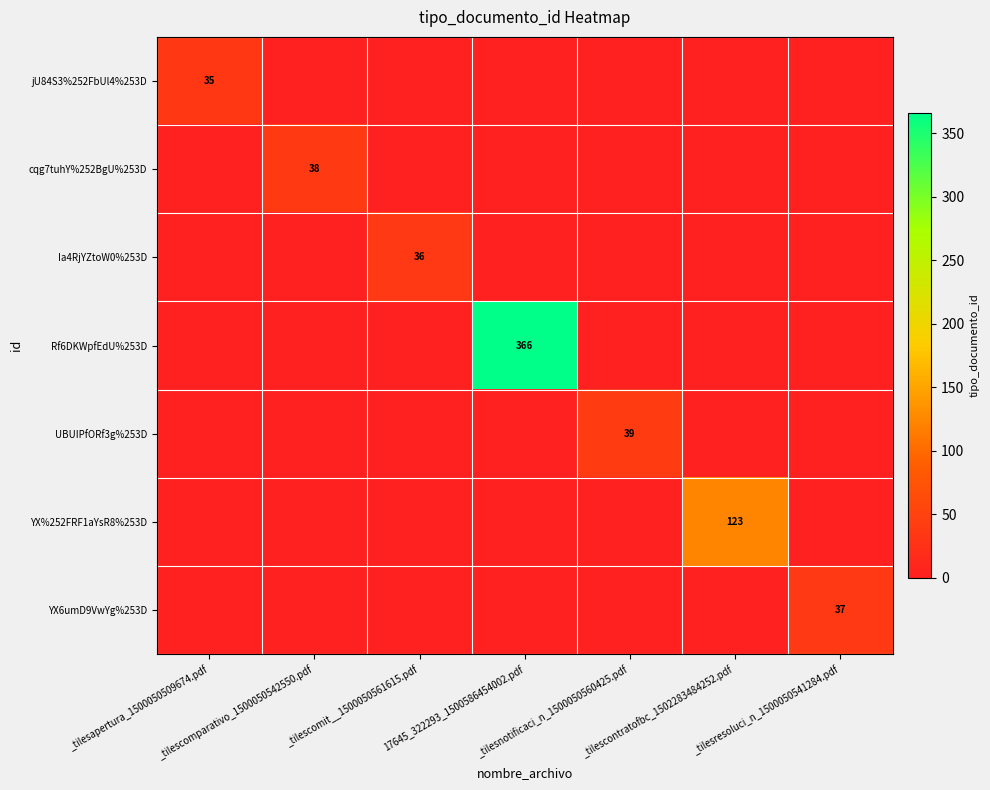

Which category has the highest value in the UBUIPfORf3g%253D series?

_tilesnotificaci_n_1500050560425.pdf